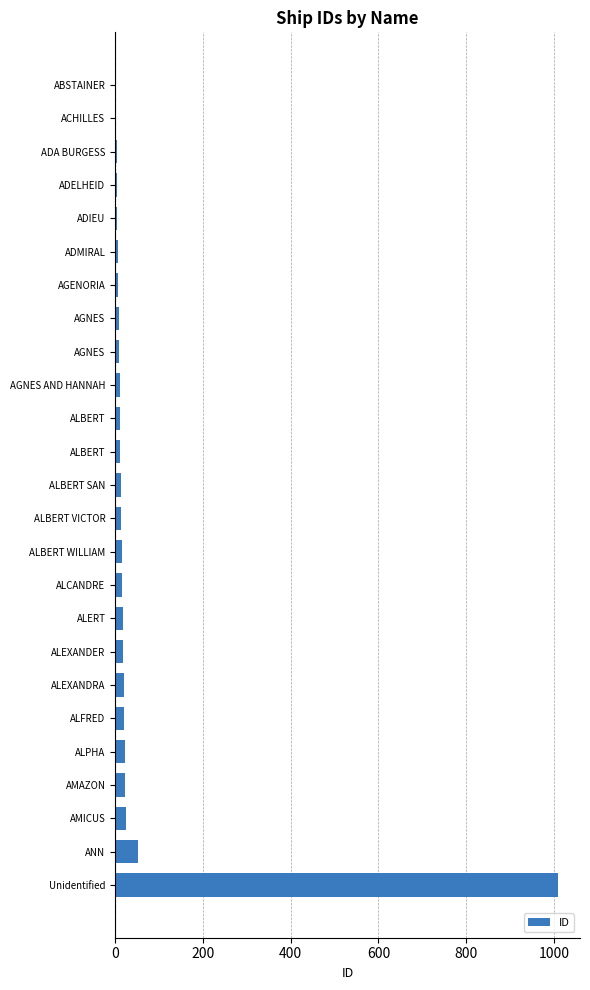

How many series are shown in this chart?

1